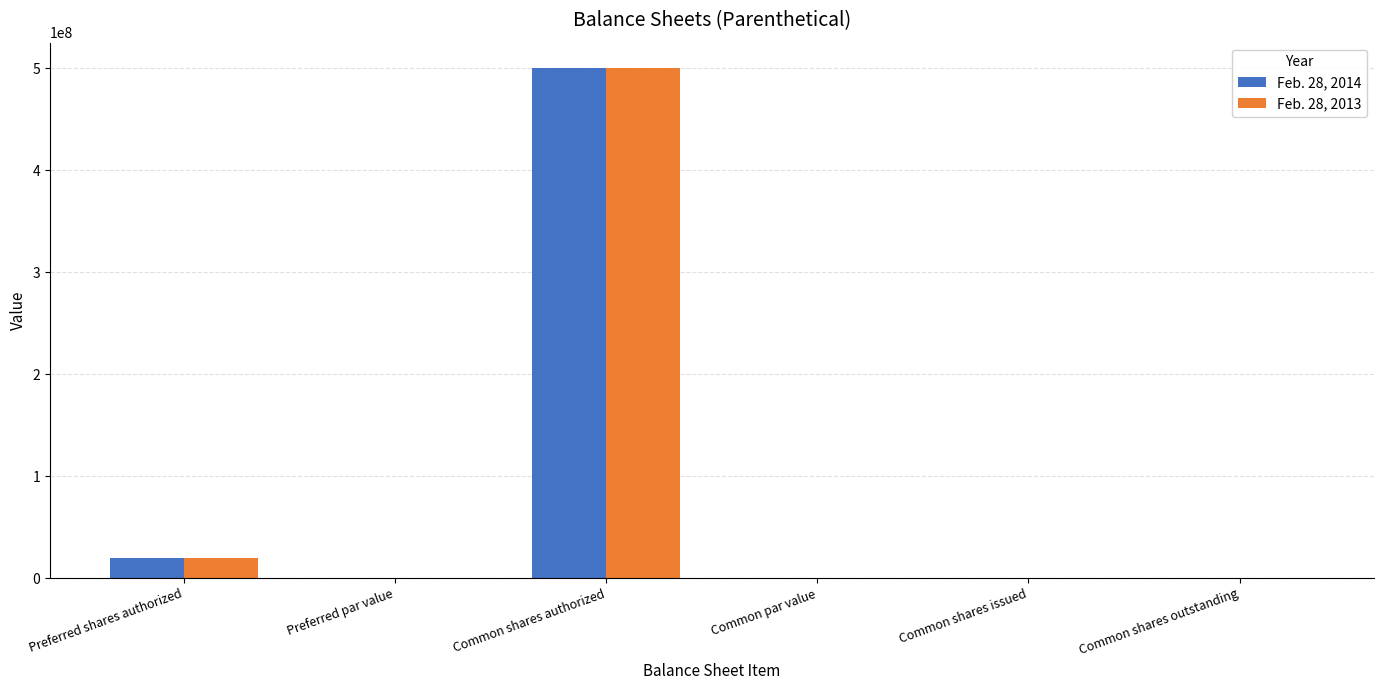

The value of Feb. 28, 2013 at Common par value is 0.0. True or false?

True